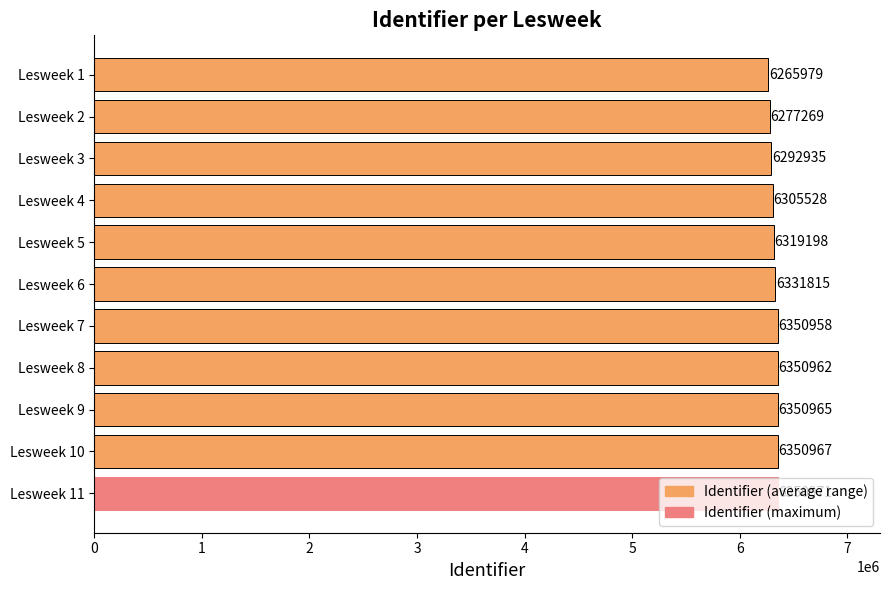

What is the difference between the second highest and second lowest values?

73698